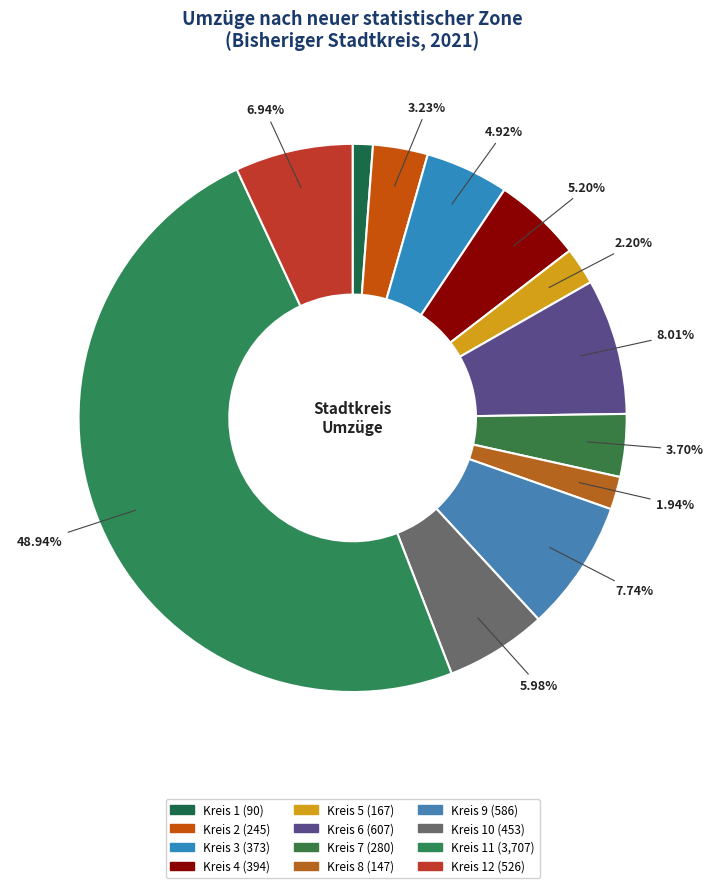

How many segments does this pie chart have?

12